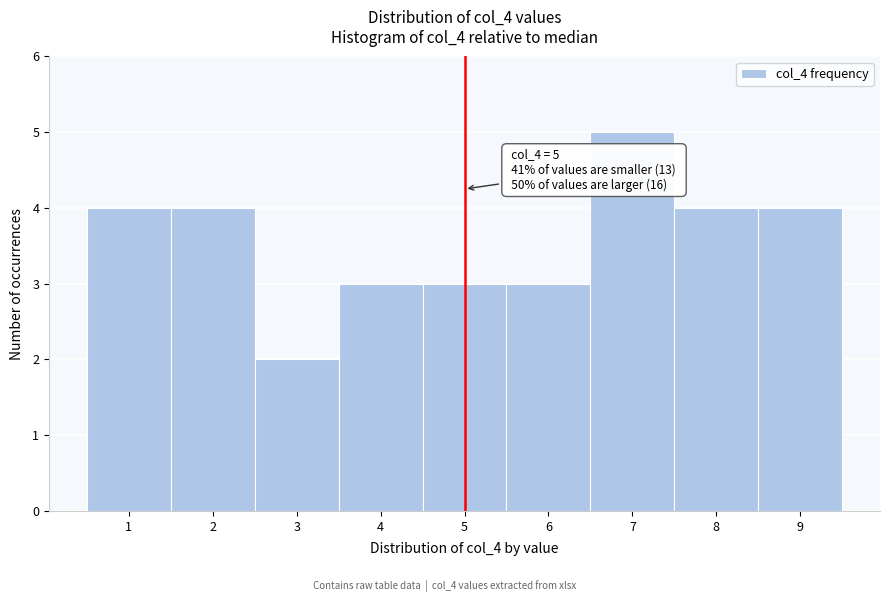

Over which range of the x-axis is the bar tallest?

6.5 to 7.5